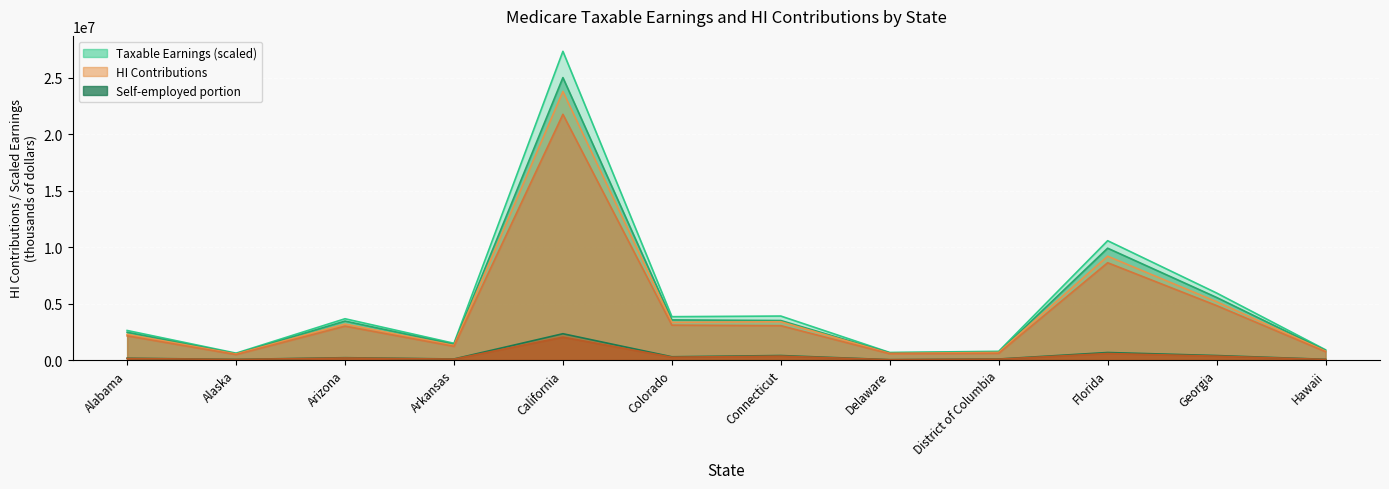

Between Georgia and Colorado, which is larger?

Georgia